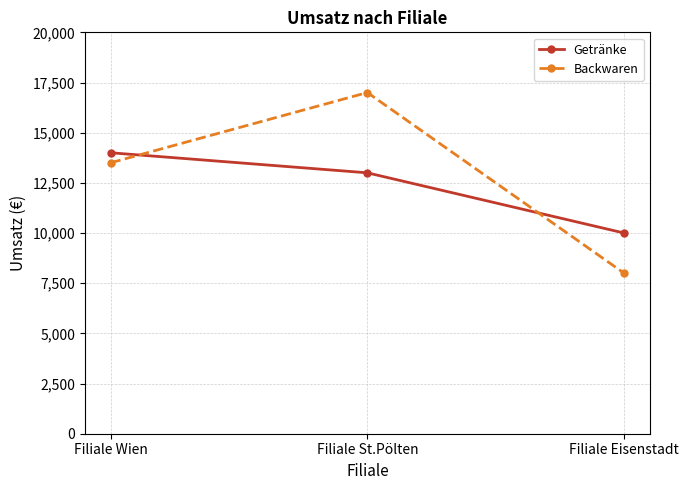

How many lines are shown in the chart?

2